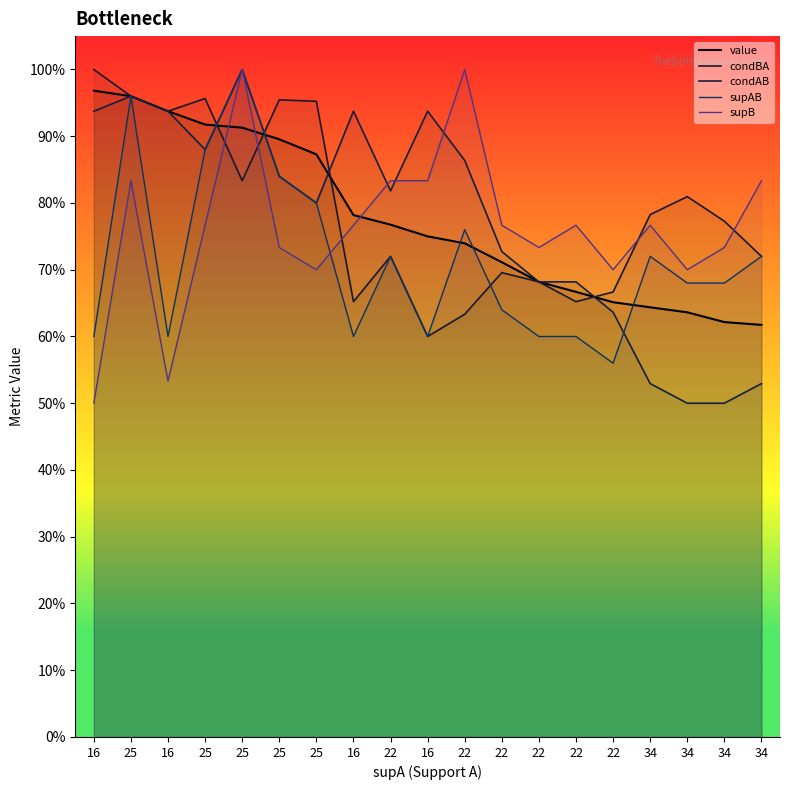

Is this an area chart (filled region under the line)?

No